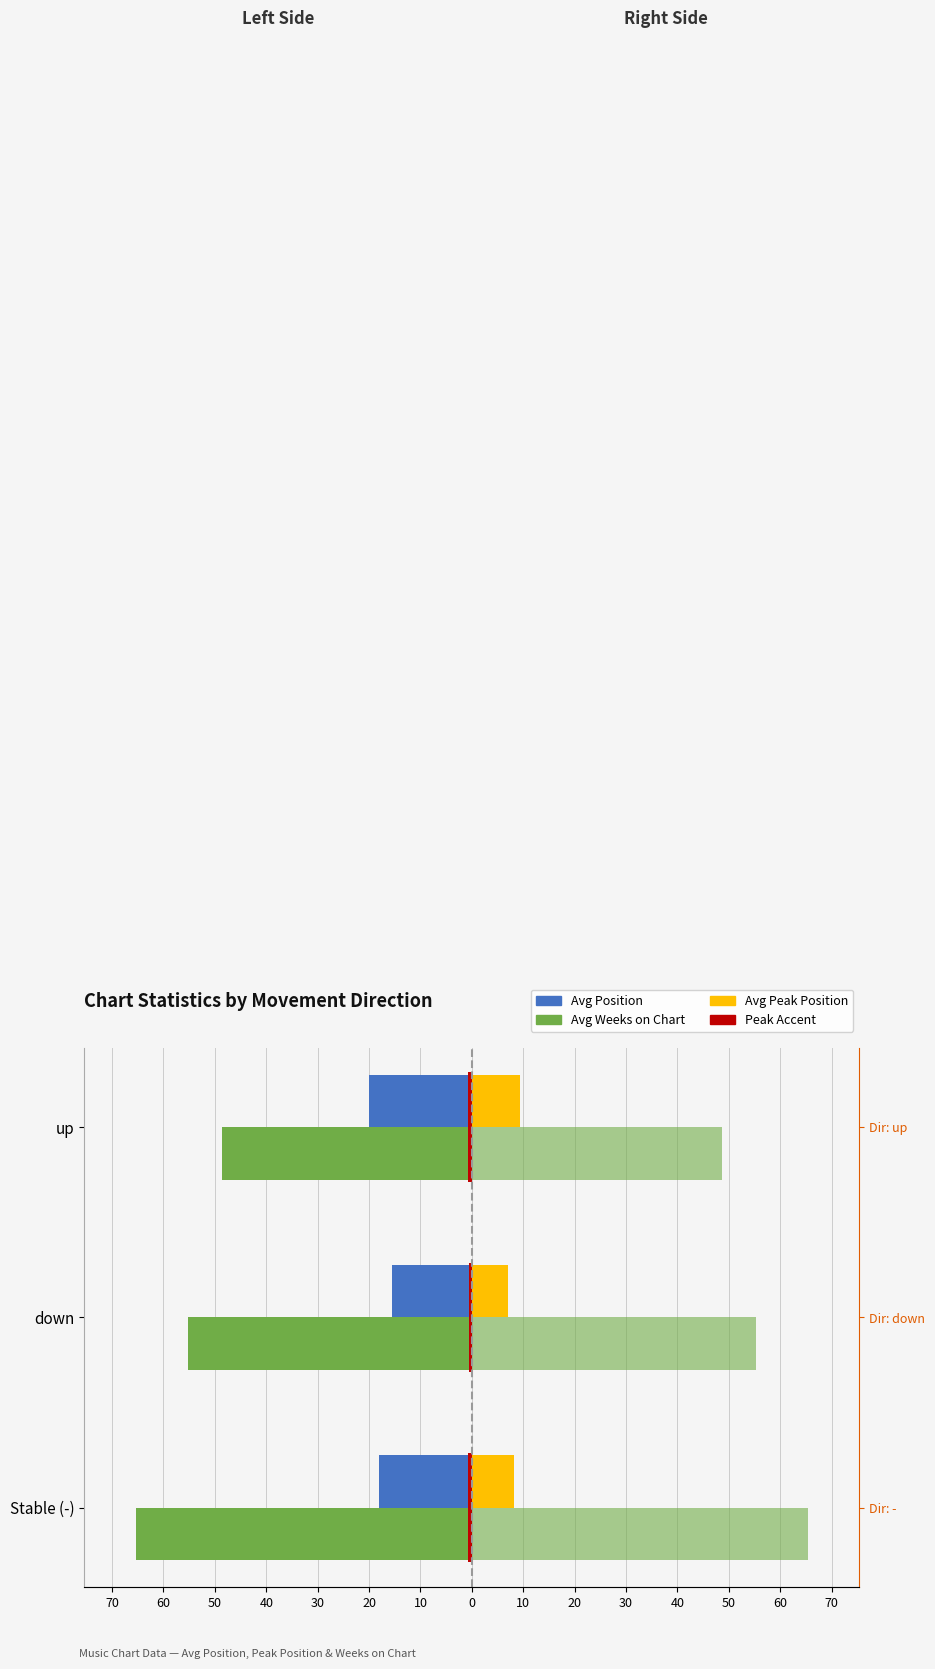

Reading right to left, list all the values displayed in this chart.

Avg Position (left→): -20.1	-15.6	-18.0
Avg Weeks on Chart (left→): -48.7	-55.2	-65.4
Avg Peak Position (→right): 9.3	7.1	8.2
Avg Weeks on Chart (→right): 48.7	55.2	65.4
Peak Accent: -0.7	-0.6	-0.7